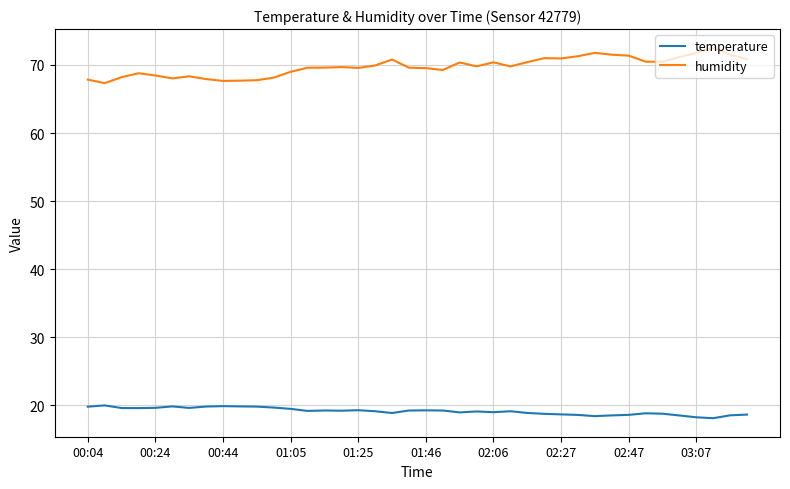

Rank the series by their average value, from highest to lowest.

humidity, temperature